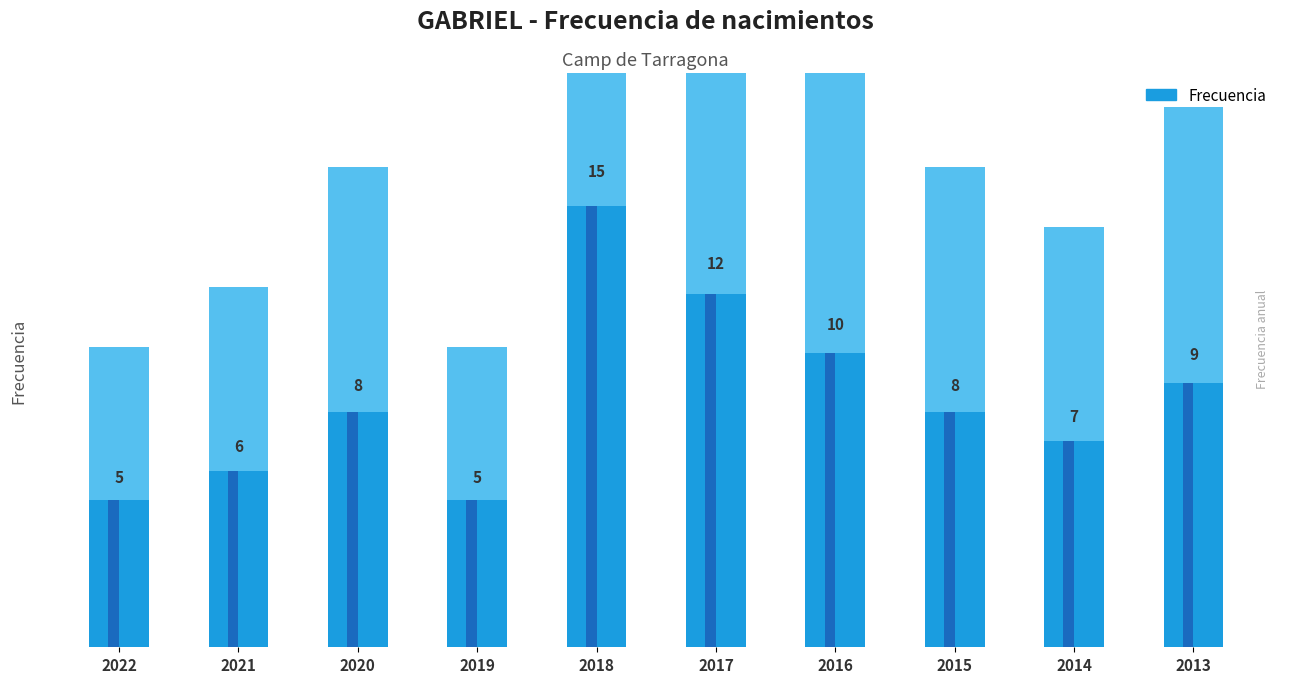

What is the difference between the maximum and minimum values?

10